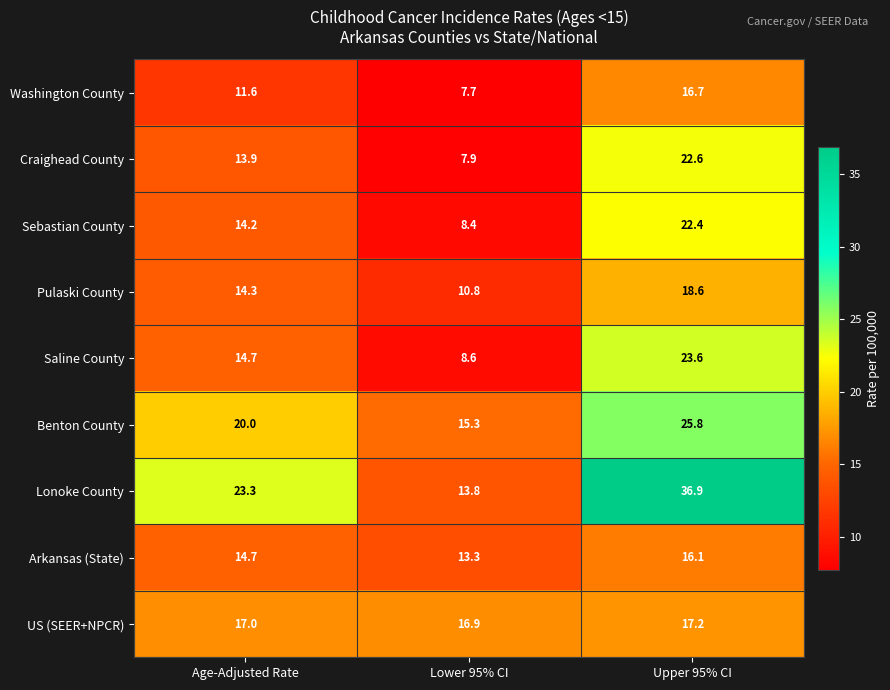

What is the sum of the US (SEER+NPCR) values at Age-Adjusted Rate and Upper 95% CI?

34.2